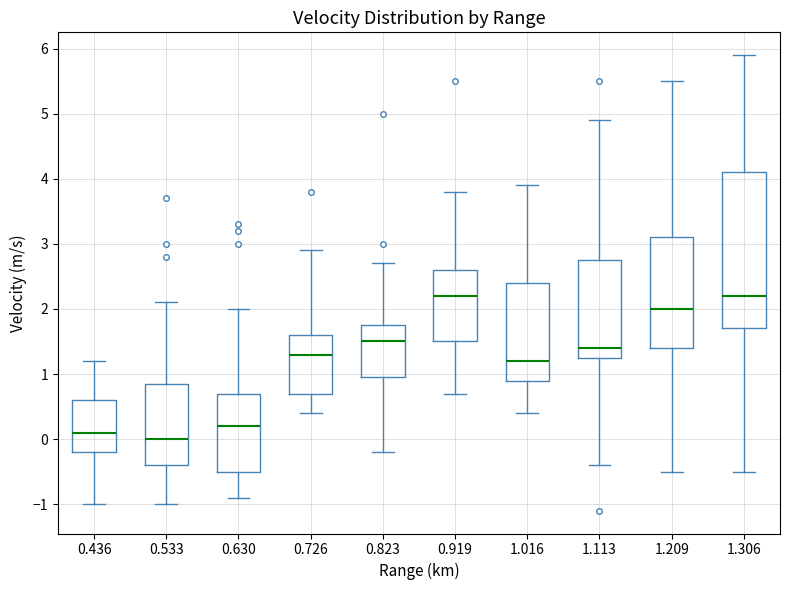

Which box's median line is the lowest?

0.533